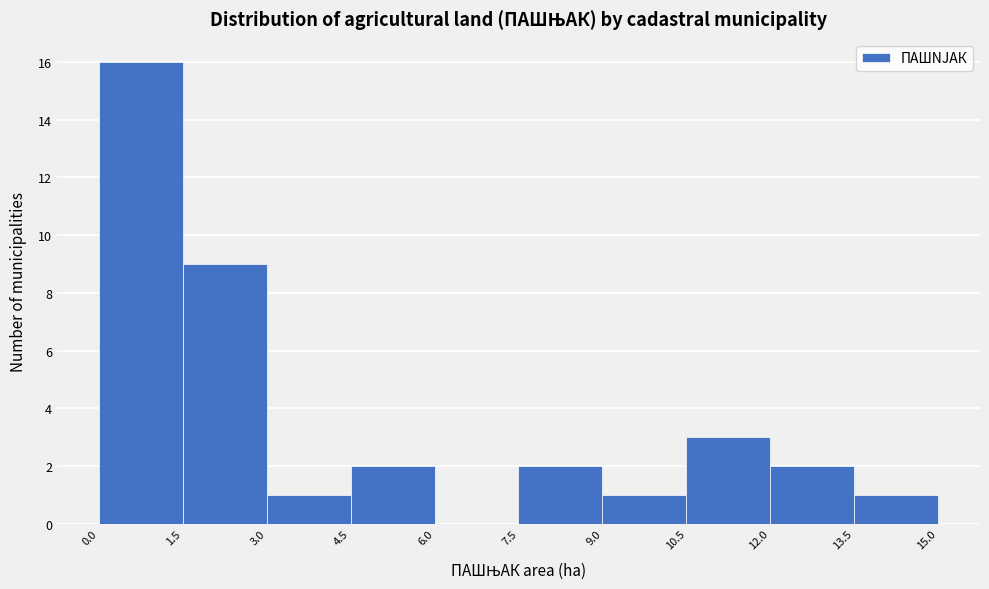

How tall is the bar that spans 13.5 to 15.0 on the x-axis? The values are not printed on the chart, so give them approximately, as read against the axis.

1